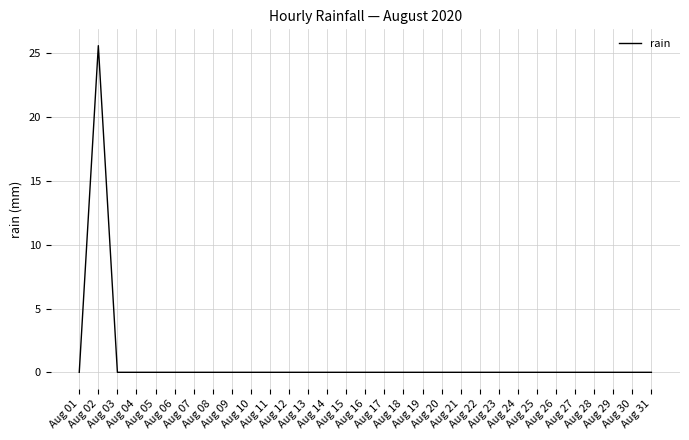

At which category does the data reach its first local peak?

Aug 02